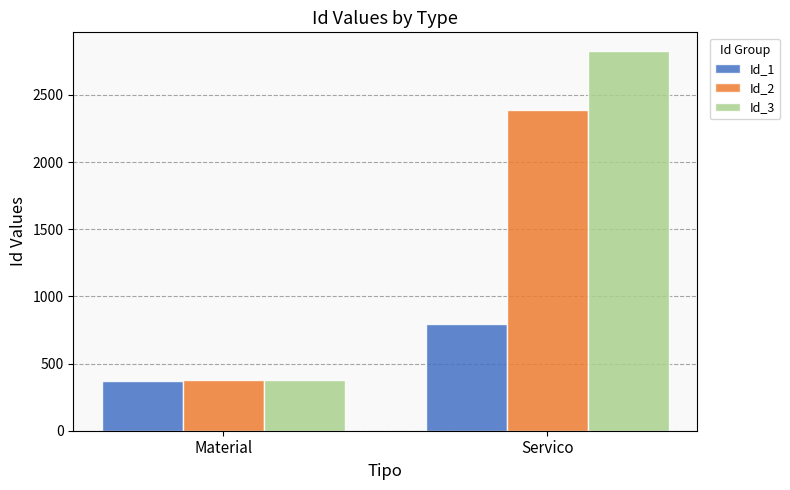

Which series has the largest total across all categories?

Id_3